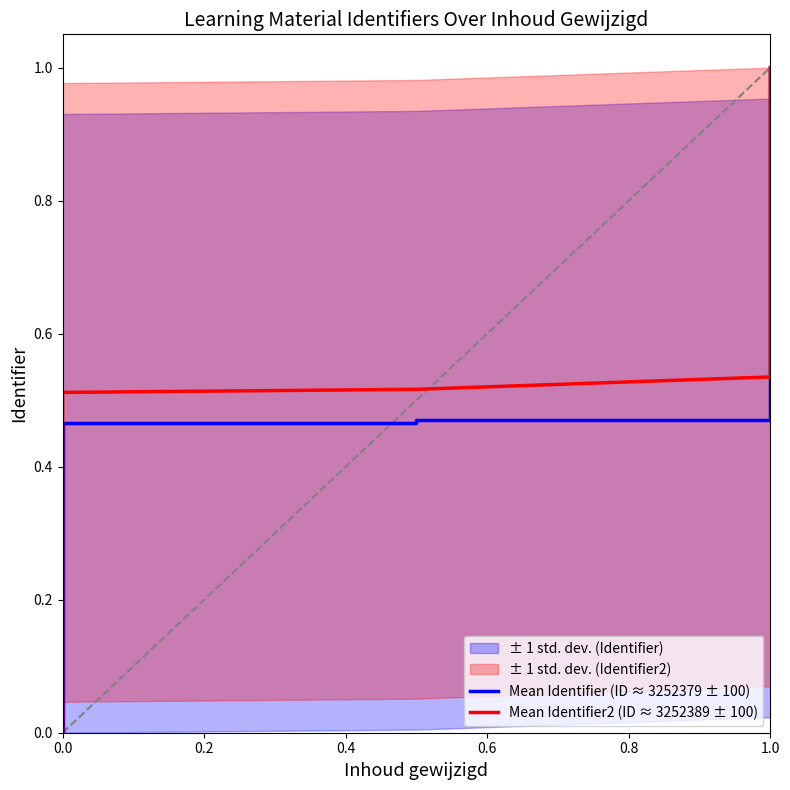

Is the value of Mean Identifier2 (ID ≈ 3252389 ± 100) at 0.4 greater than the value of Mean Identifier (ID ≈ 3252379 ± 100) at 0.4?

Yes